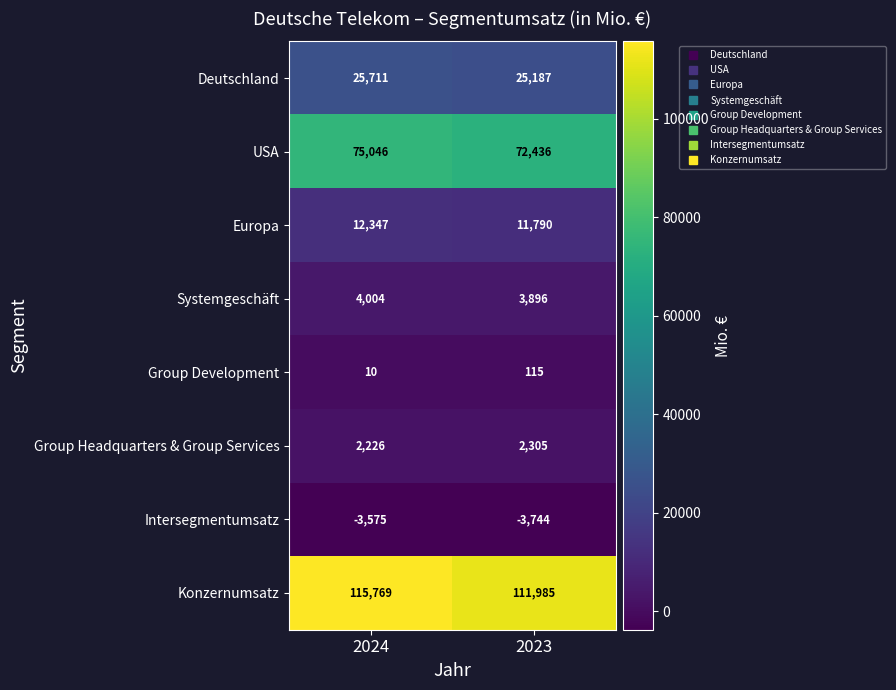

Reading left to right, extract all data points from this chart.

Deutschland: 2024=25711	2023=25187
USA: 2024=75046	2023=72436
Europa: 2024=12347	2023=11790
Systemgeschäft: 2024=4004	2023=3896
Group Development: 2024=10	2023=115
Group Headquarters & Group Services: 2024=2226	2023=2305
Intersegmentumsatz: 2024=-3575	2023=-3744
Konzernumsatz: 2024=115769	2023=111985